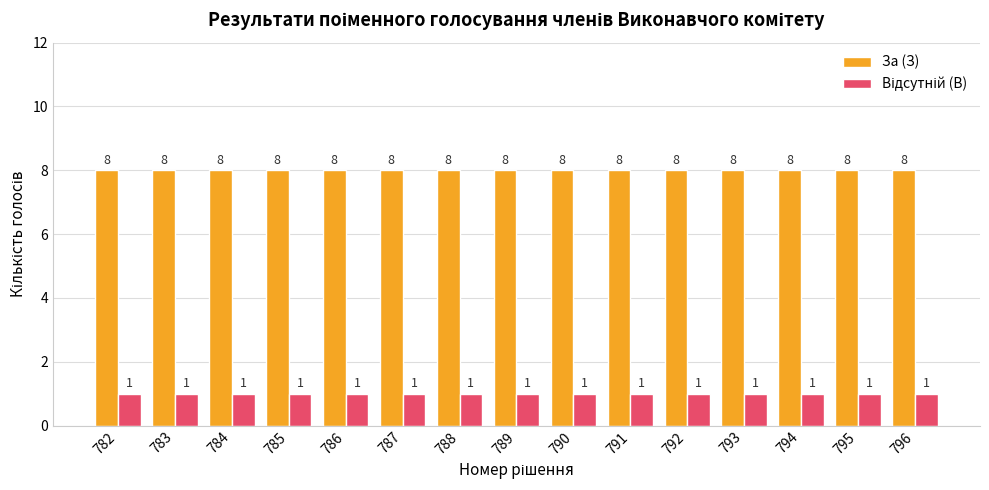

Which series has the largest total across all categories?

За (З)